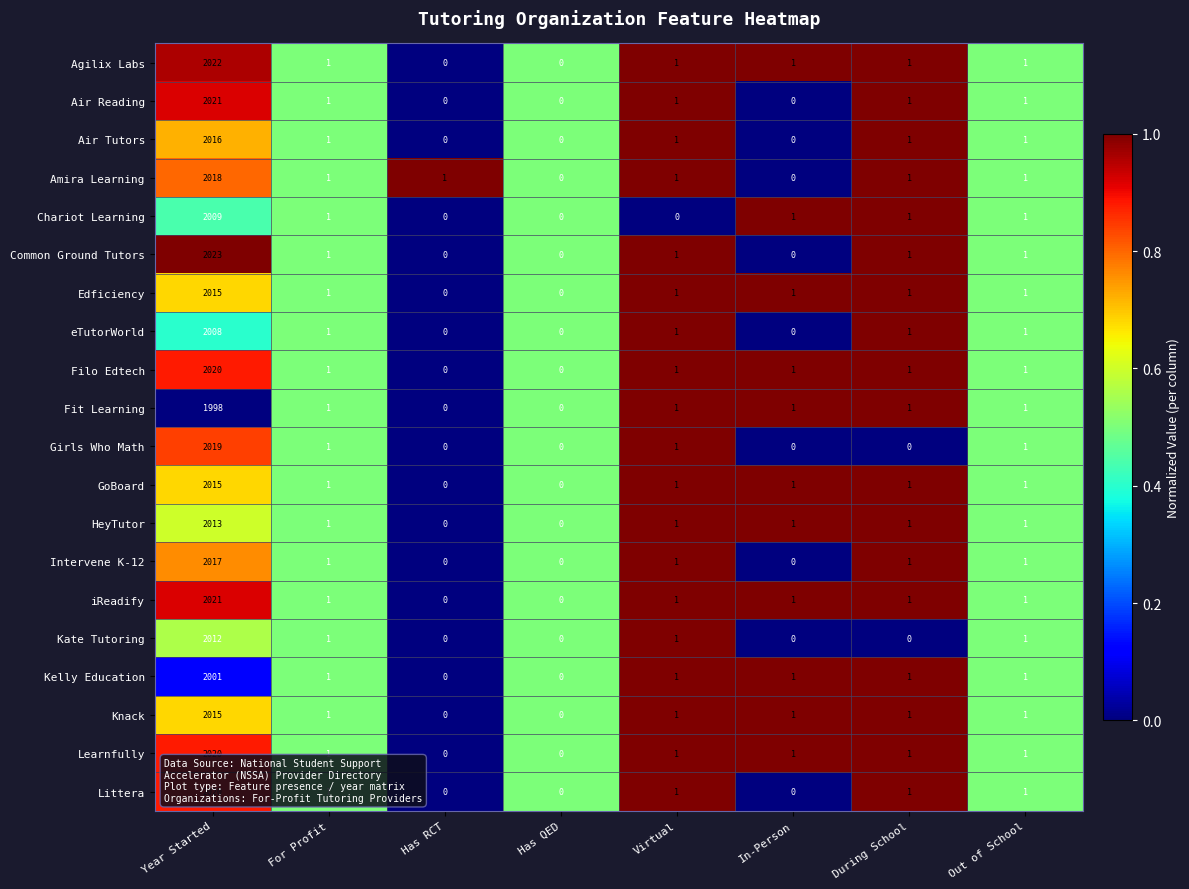

What is the difference between the maximum and second lowest values in the Edficiency series?

2015